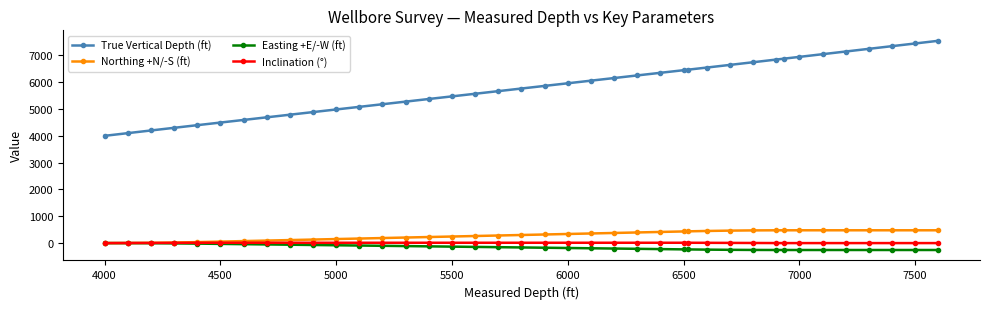

Is this an area chart (filled region under the line)?

No